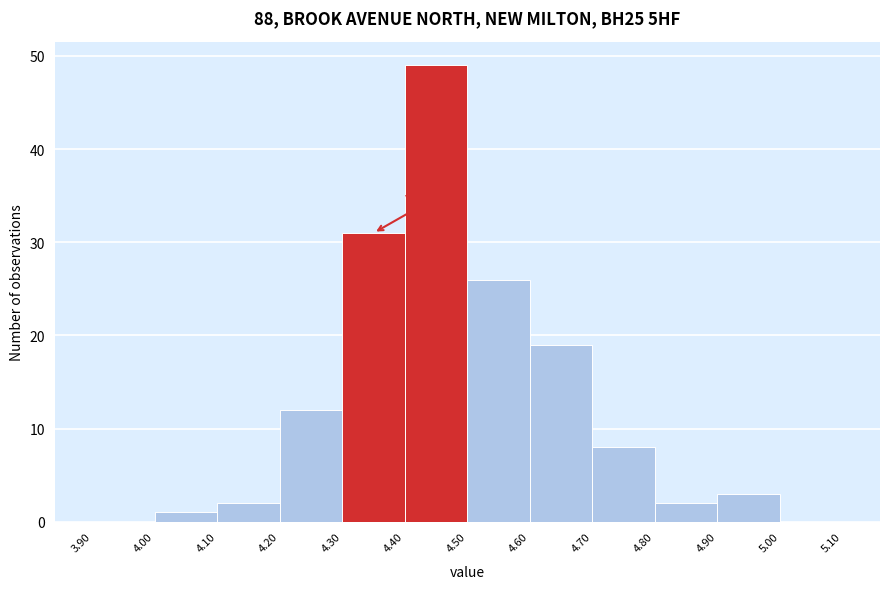

Over which range of the x-axis is the bar tallest?

4.40 to 4.50